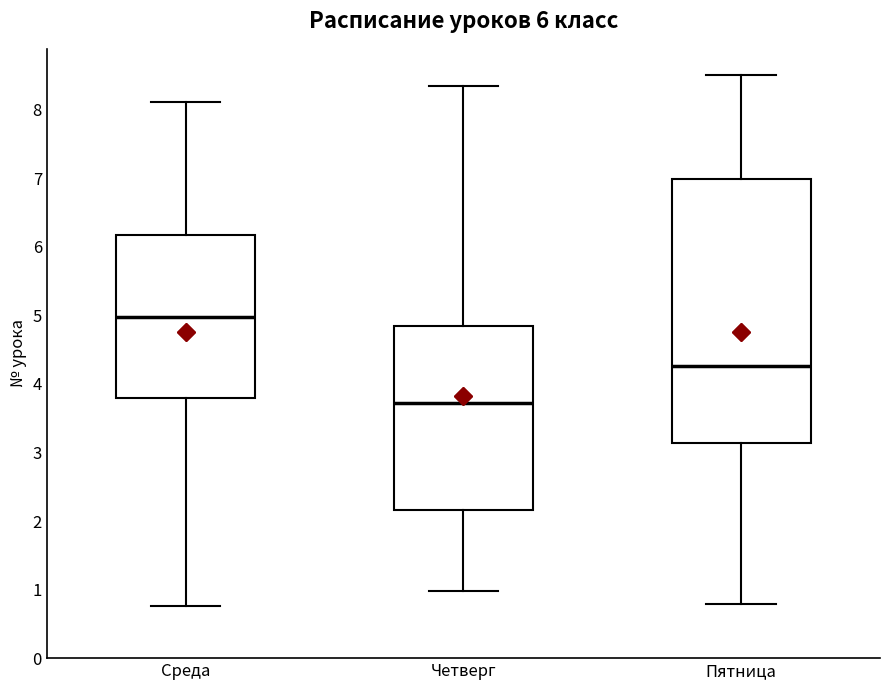

Comparing the boxes themselves (not the whiskers), which one is the tallest?

Пятница